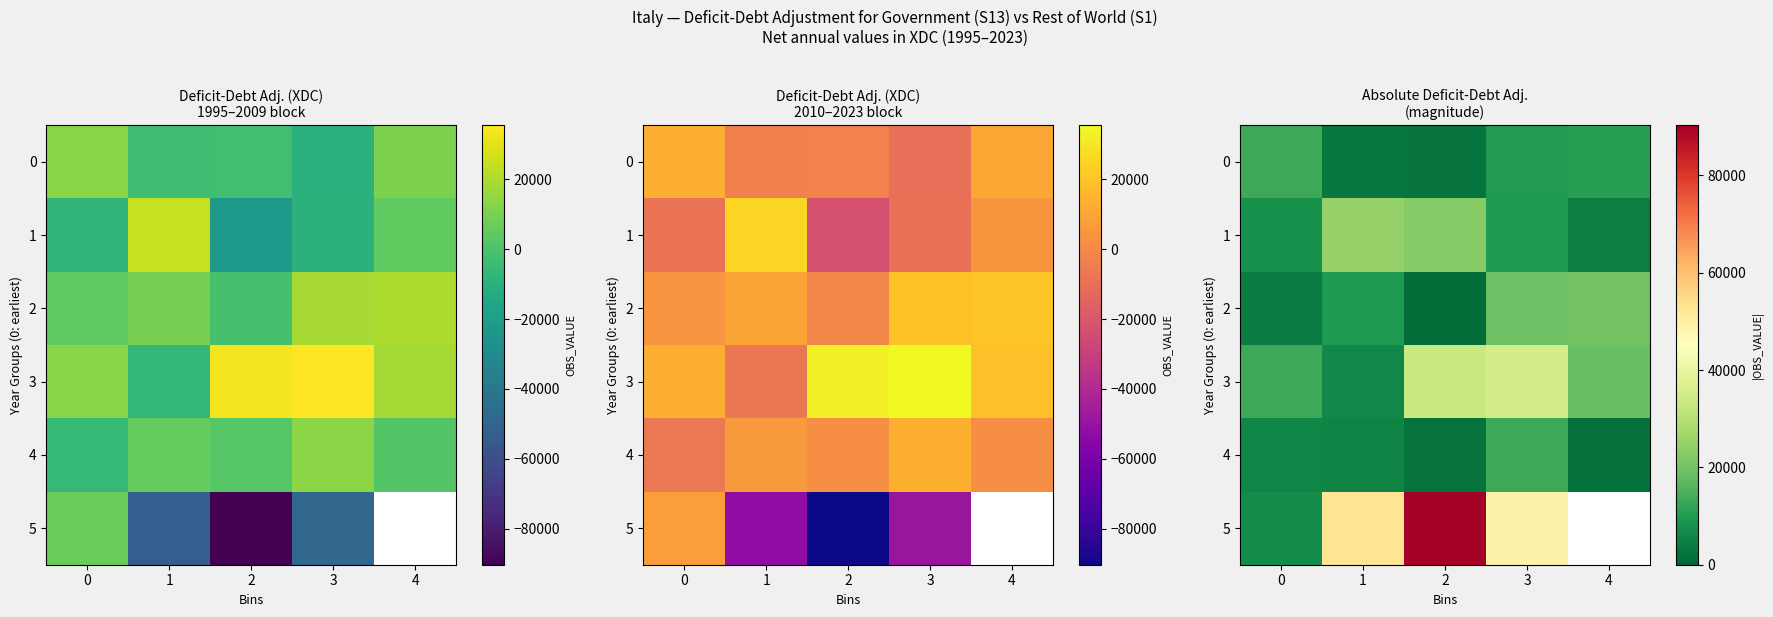

What is the total value across all series at 1?

102134.0